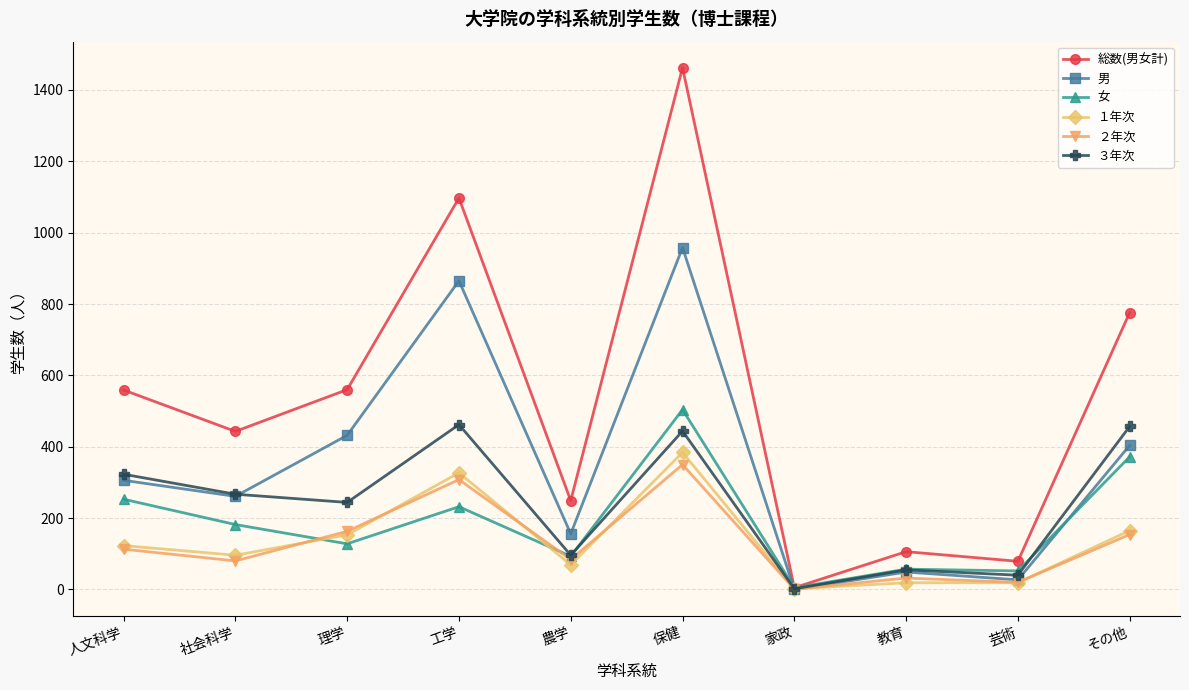

Does the chart display data point markers on the line(s)?

Yes